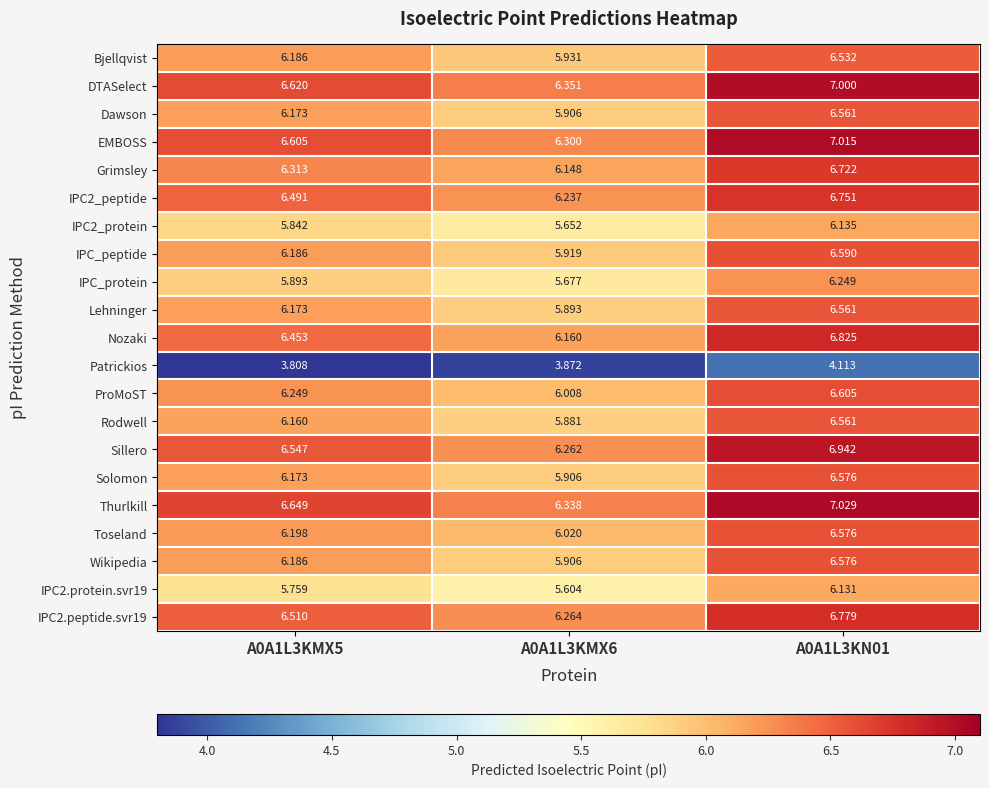

Between A0A1L3KMX5 and A0A1L3KMX6, which series saw the biggest shift?

Thurlkill